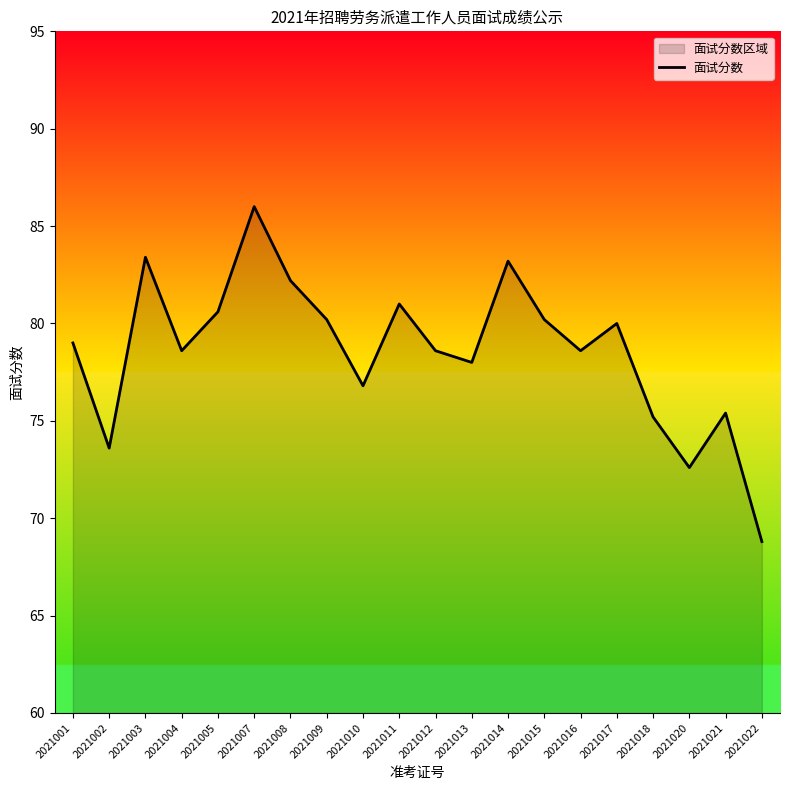

What is the average value?

78.6